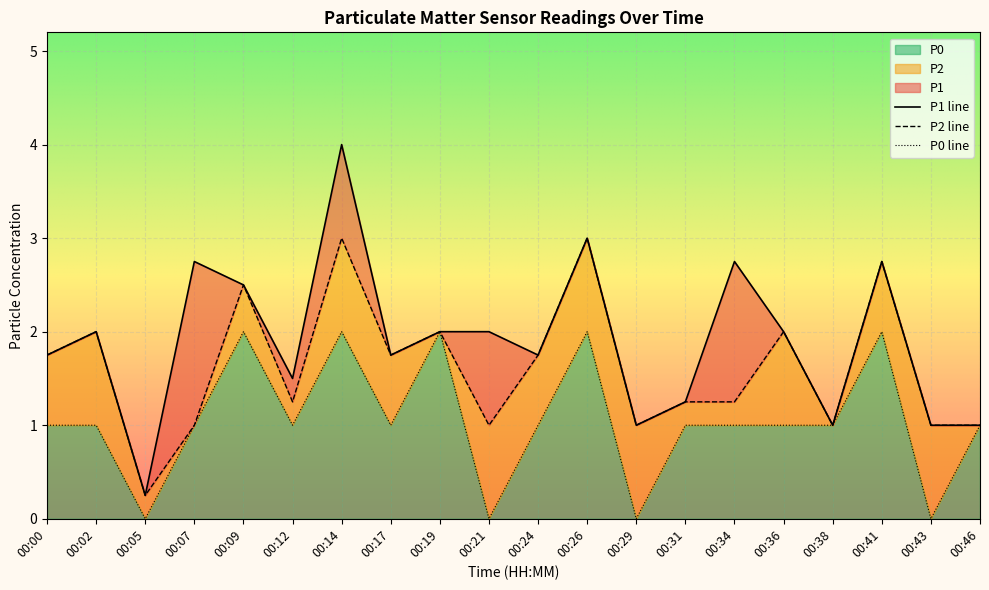

Reading left to right, list all the values displayed in this chart.

P1: 00:00=1.8	00:02=2.0	00:05=0.2	00:07=2.8	00:09=2.5	00:12=1.5	00:14=4.0	00:17=1.8	00:19=2.0	00:21=2.0	00:24=1.8	00:26=3.0	00:29=1.0	00:31=1.2	00:34=2.8	00:36=2.0	00:38=1.0	00:41=2.8	00:43=1.0	00:46=1.0
P2: 00:00=1.8	00:02=2.0	00:05=0.2	00:07=1.0	00:09=2.5	00:12=1.2	00:14=3.0	00:17=1.8	00:19=2.0	00:21=1.0	00:24=1.8	00:26=3.0	00:29=1.0	00:31=1.2	00:34=1.2	00:36=2.0	00:38=1.0	00:41=2.8	00:43=1.0	00:46=1.0
P0: 00:00=1.0	00:02=1.0	00:05=0.0	00:07=1.0	00:09=2.0	00:12=1.0	00:14=2.0	00:17=1.0	00:19=2.0	00:21=0.0	00:24=1.0	00:26=2.0	00:29=0.0	00:31=1.0	00:34=1.0	00:36=1.0	00:38=1.0	00:41=2.0	00:43=0.0	00:46=1.0